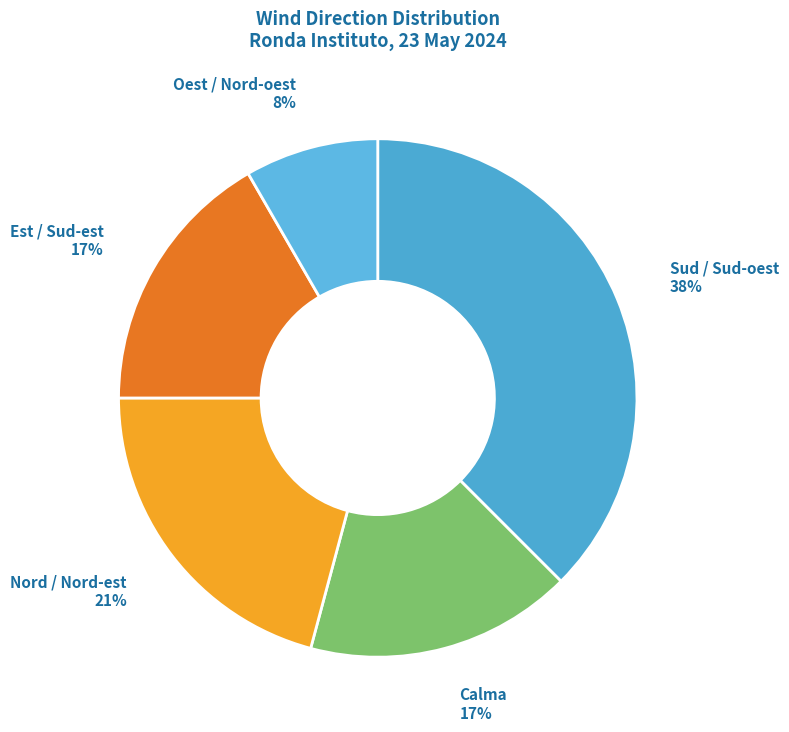

True or false: Nord / Nord-est accounts for 21% of the total.

True